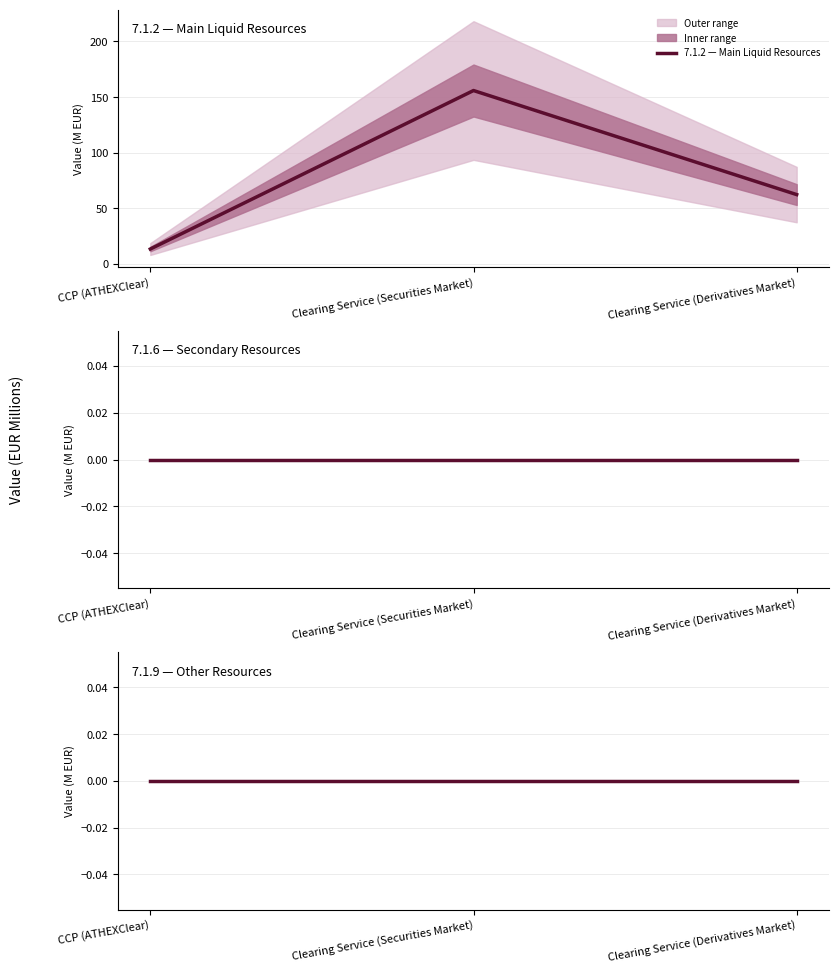

Reading right to left, list all the values displayed in this chart.

7.1.2 — Main Liquid Resources: 62.3	155.8	13.4
7.1.6 — Secondary Resources: 0.0	0.0	0.0
7.1.9 — Other Resources: 0.0	0.0	0.0